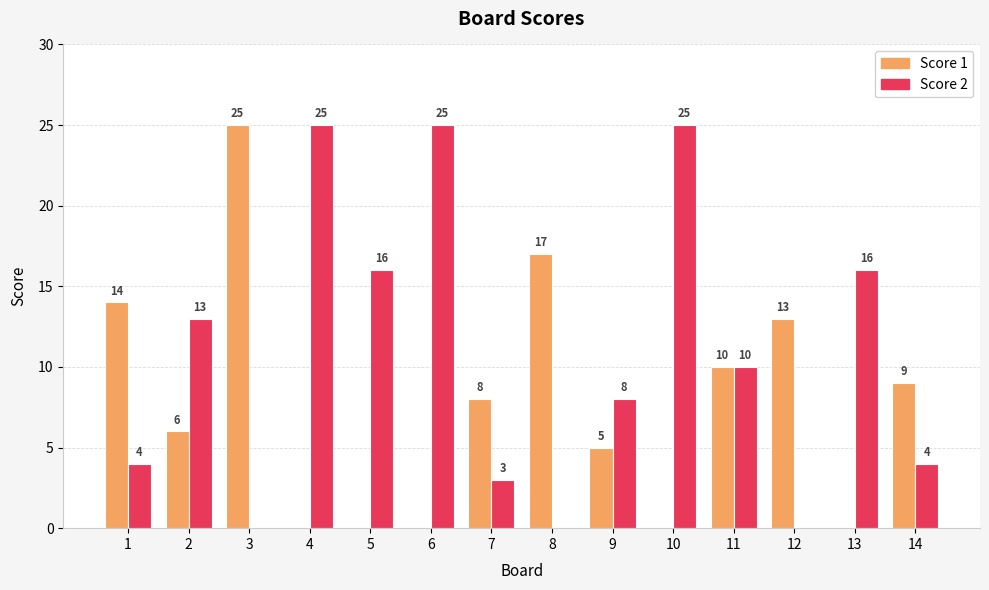

At which label does Score 1 reach its peak?

3